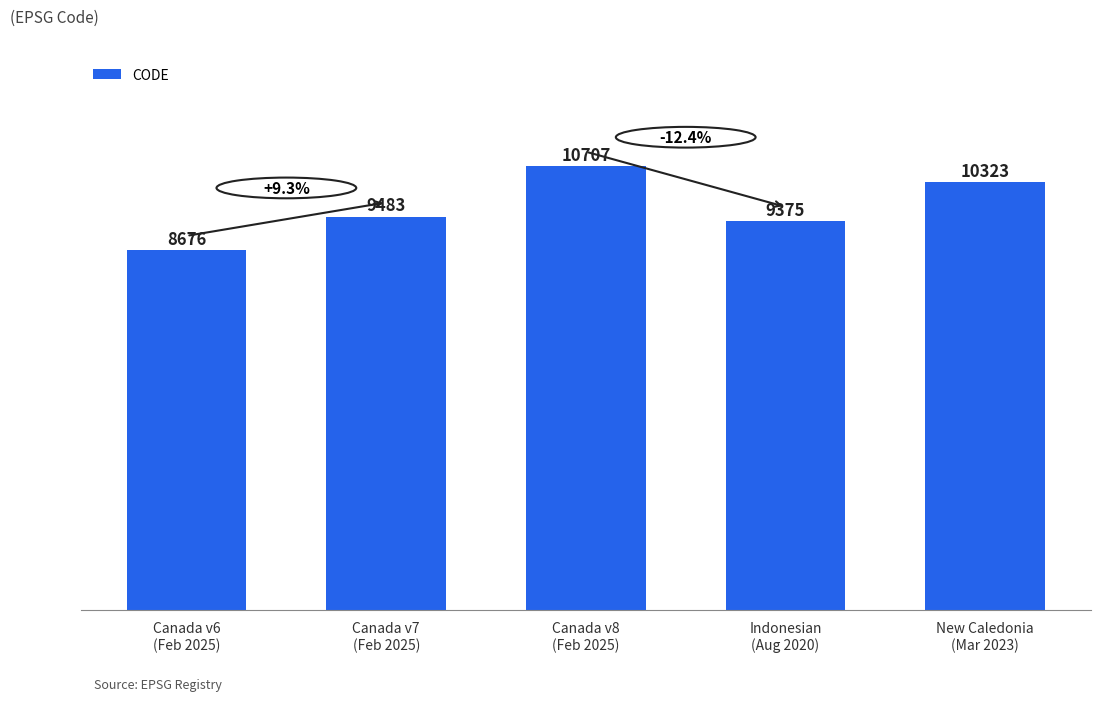

What is the value of the 5th bar from the left?

10323